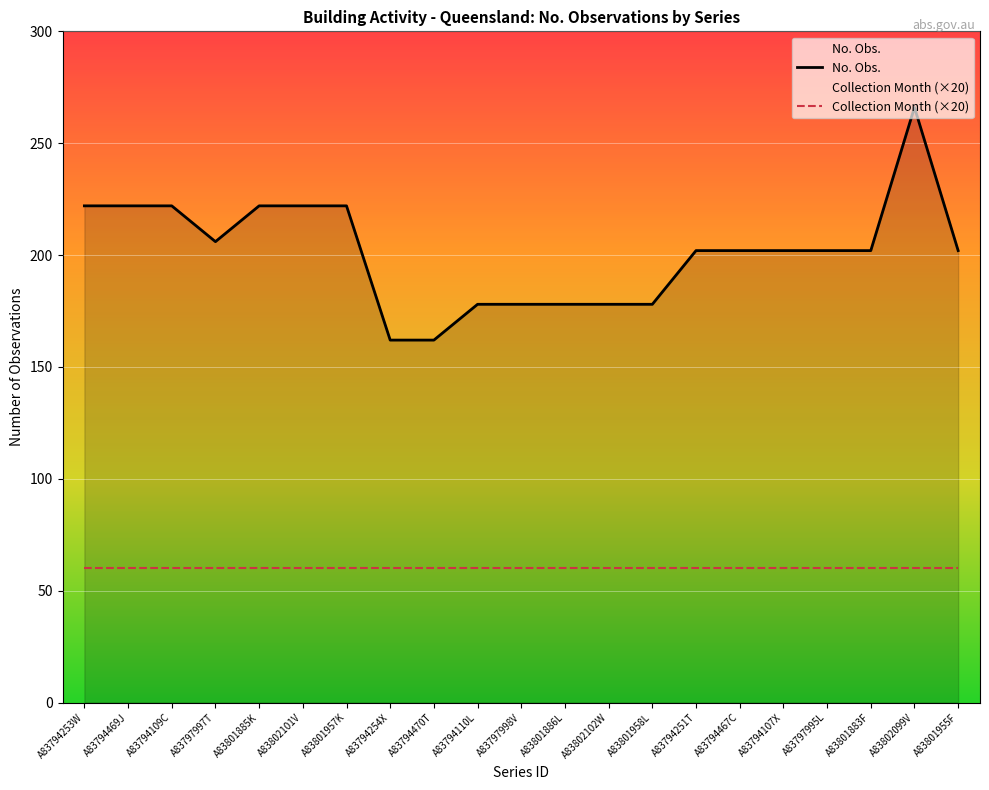

Is the value of No. Obs. at A83797995L greater than the value of Collection Month (×20) at A83801957K?

Yes